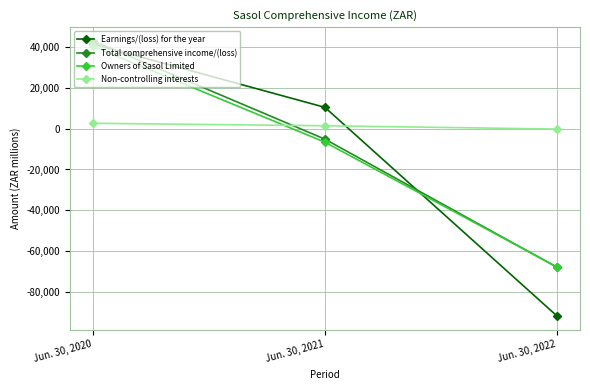

What is the sum of all Non-controlling interests values?

4064